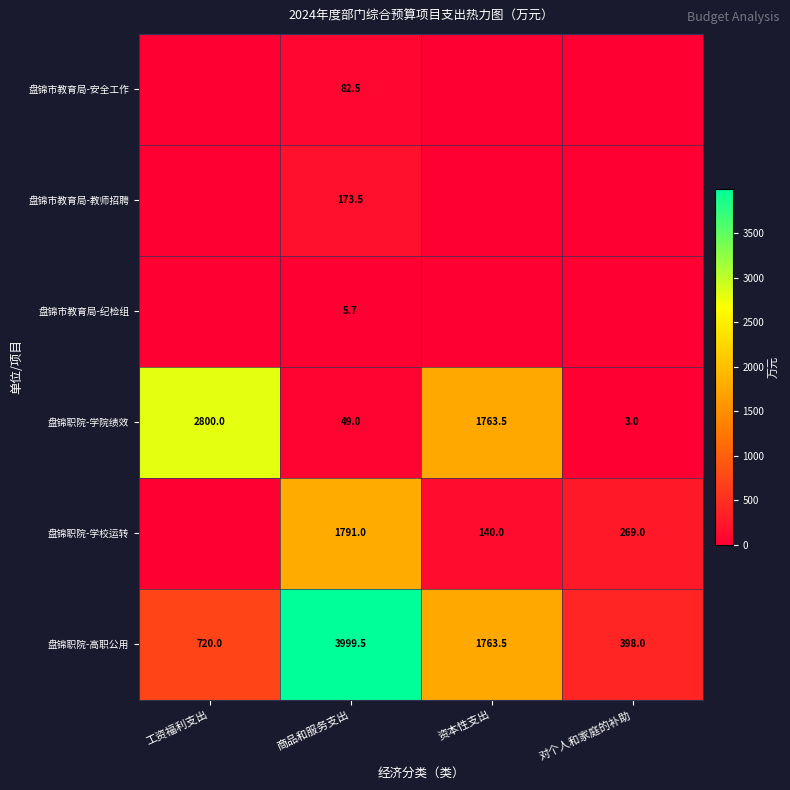

What is the difference between the second highest and minimum values in the 盘锦职院-高职公用 series?

1365.5